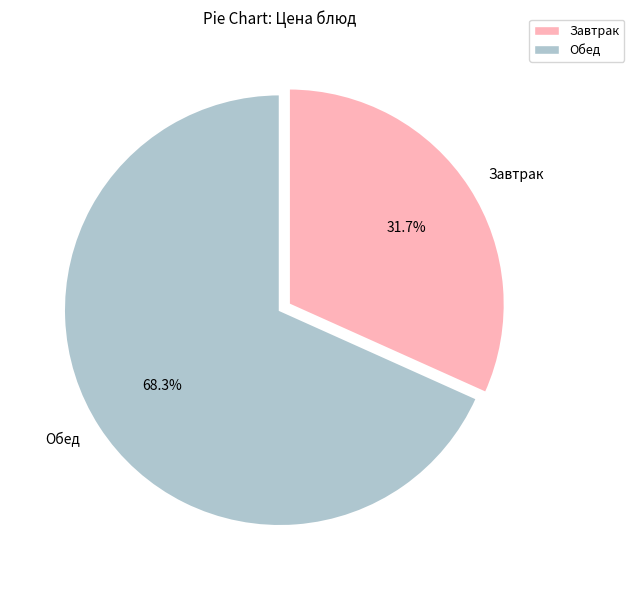

Which slice represents more than half of the pie?

Обед